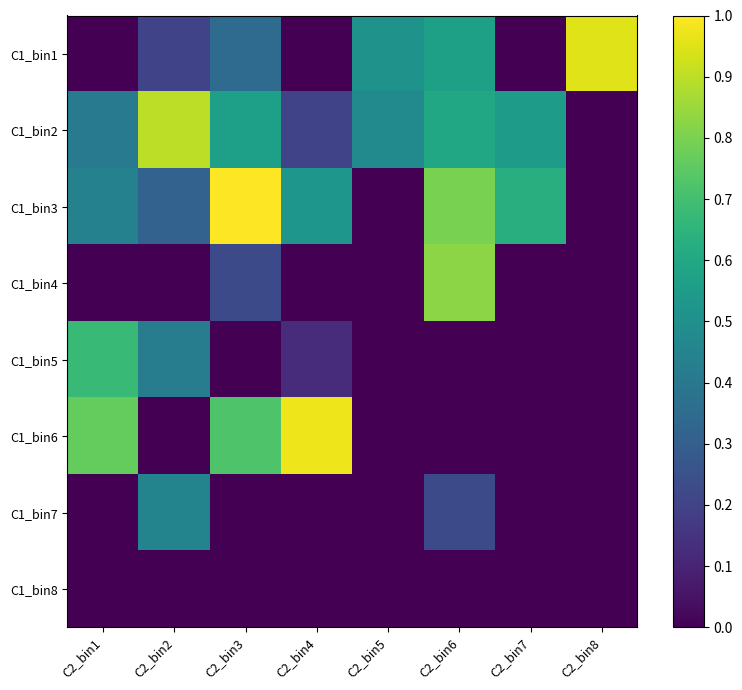

How many distinct data groups are displayed?

8